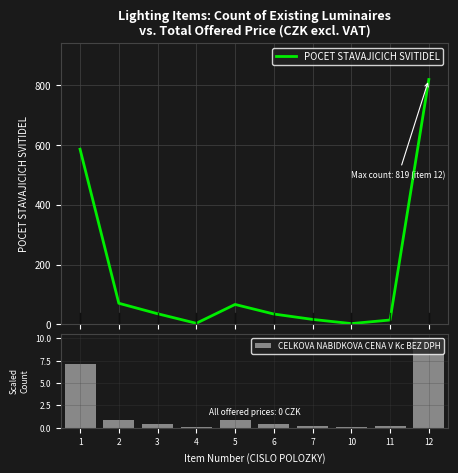

The CELKOVA NABIDKOVA CENA V Kc BEZ DPH series shows 0.9 at 2. True or false?

True